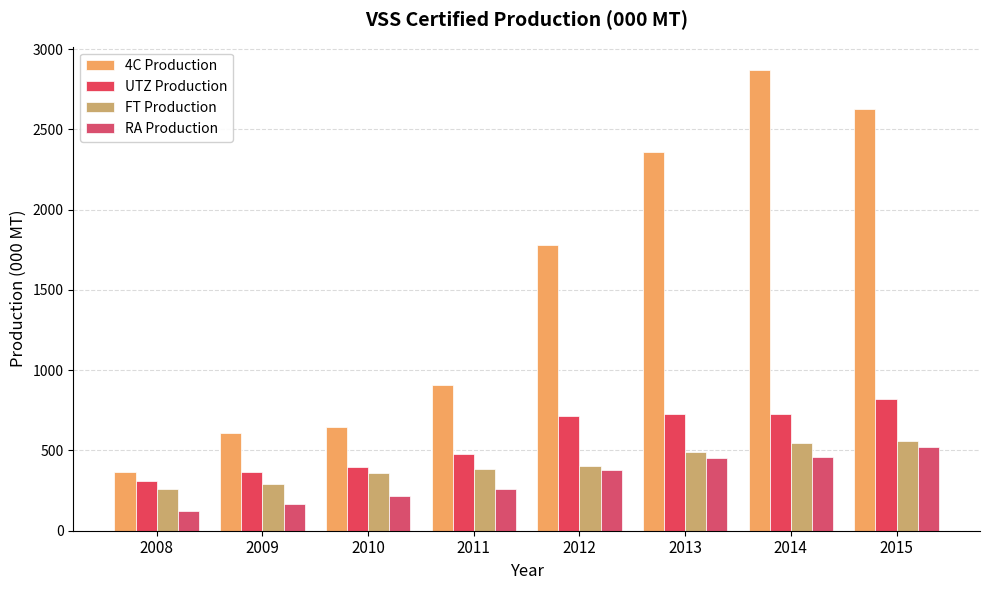

What is the sum of all RA Production values?

2584